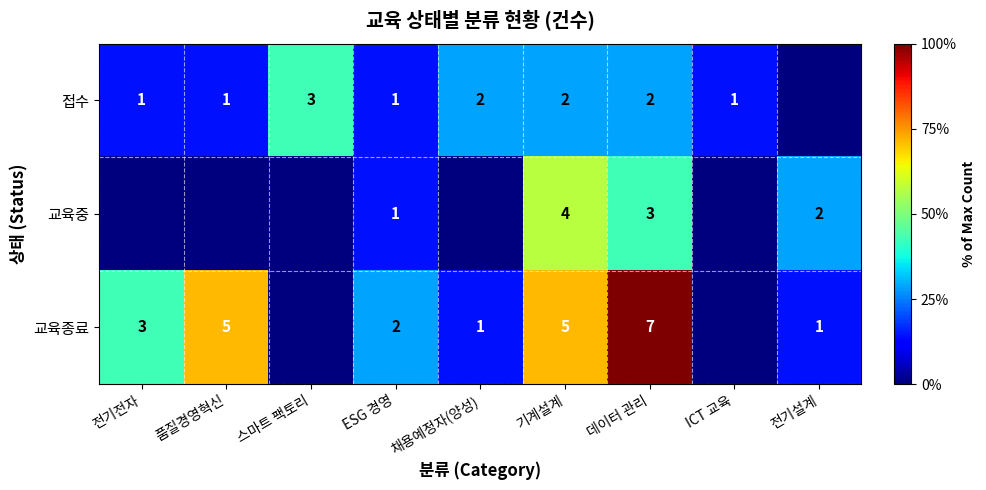

Is the value of 교육종료 at 기계설계 greater than the value of 접수 at 채용예정자(양성)?

Yes